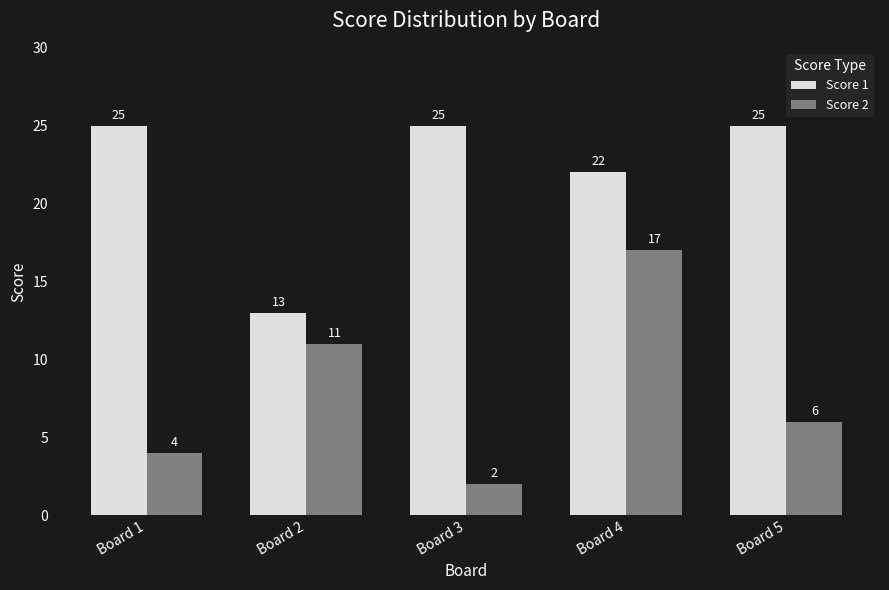

Which category has the lowest value in the Score 1 series?

Board 2